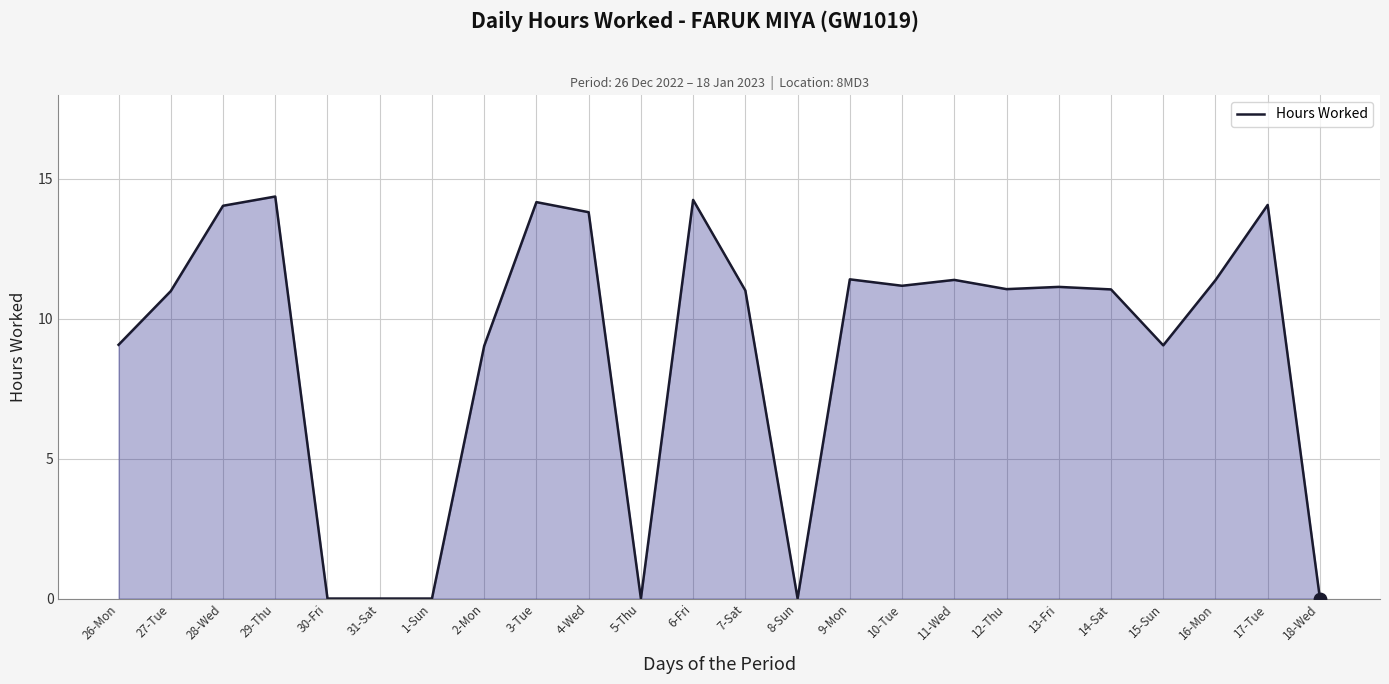

What is the ratio of the value at 29-Thu to the value at 7-Sat?

1.3